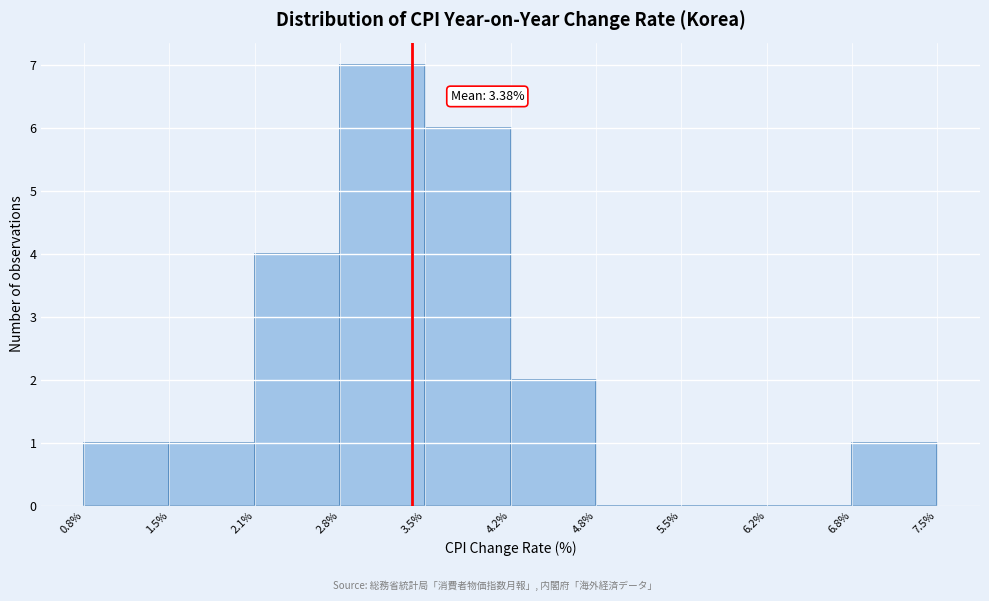

Which range on the x-axis has the tallest bar?

2.8% to 3.5%